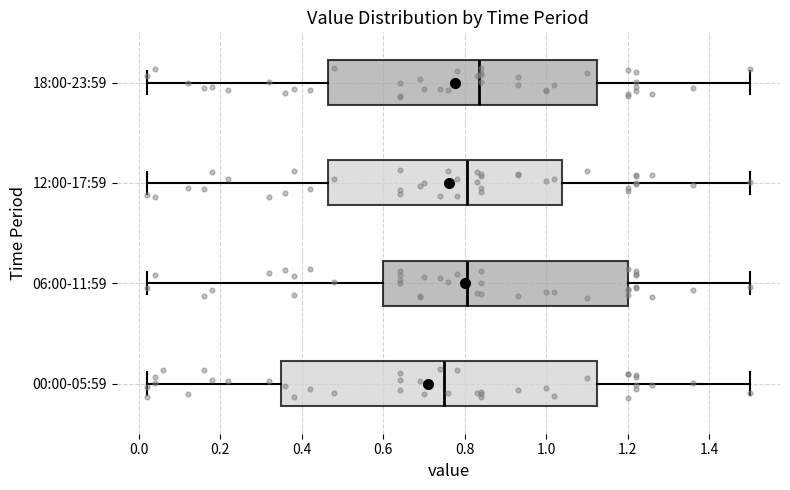

Reading bottom to top, read every box against the x-axis: the position of its median line, the range the box covers, and the ends of its whiskers. The values are not printed on the chart, so give them approximately, as read against the axis.

00:00-05:59: median 0.76, box 0.36 to 1.12, whiskers 0.02 to 1.50
06:00-11:59: median 0.80, box 0.60 to 1.20, whiskers 0.02 to 1.50
12:00-17:59: median 0.80, box 0.46 to 1.04, whiskers 0.02 to 1.50
18:00-23:59: median 0.84, box 0.46 to 1.12, whiskers 0.02 to 1.50